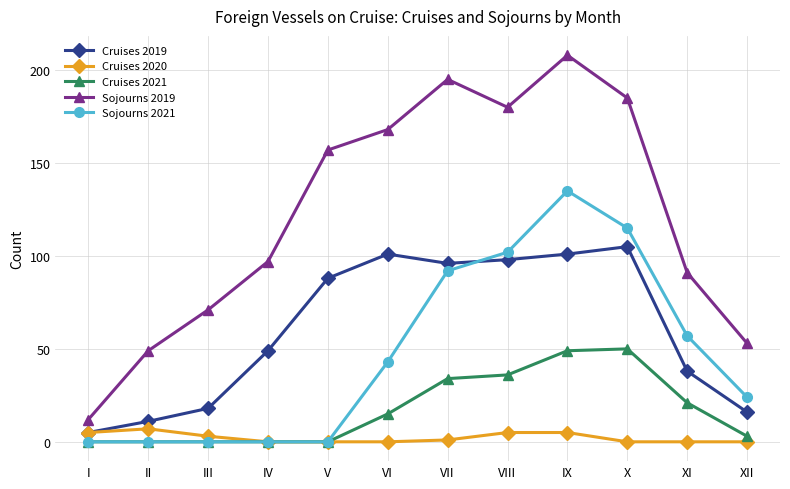

Where is the first local minimum for Sojourns 2019?

VIII